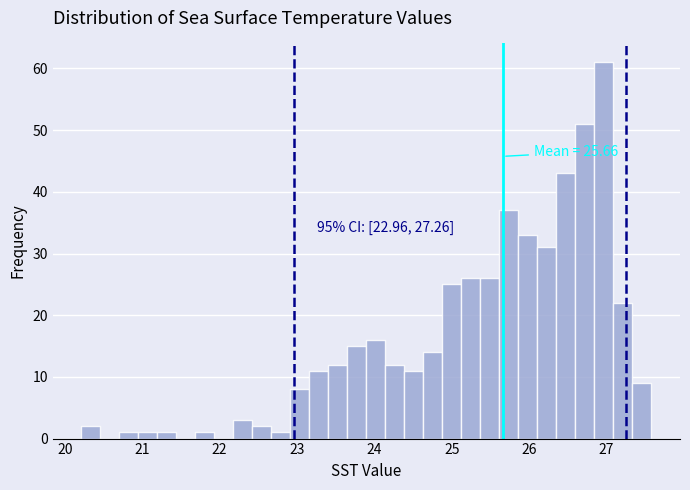

Around what value on the x-axis is the tallest bar? Give the approximate position of its centre, as read against the axis.

27.0